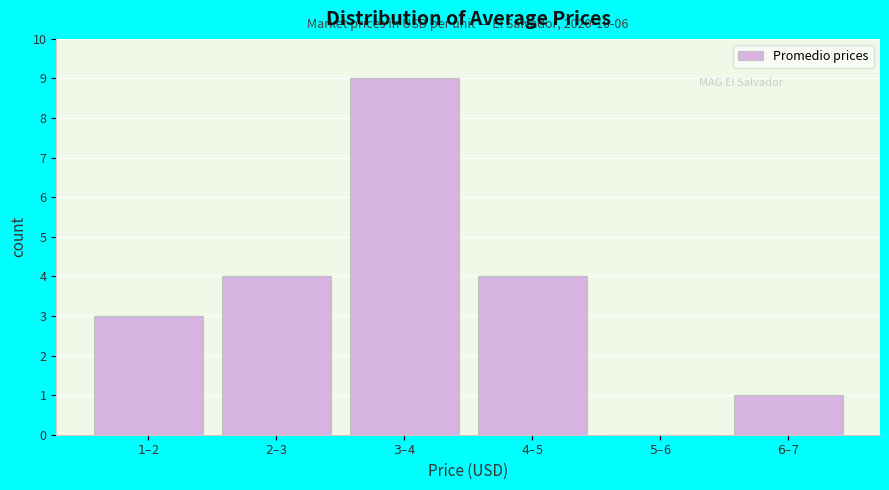

What is the sum of all values?

21